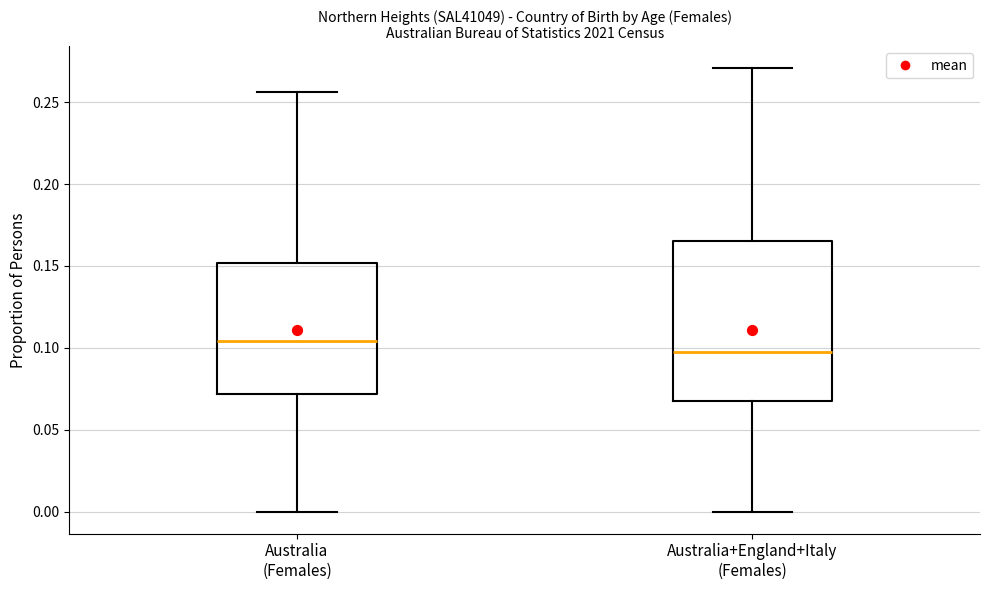

Comparing the boxes themselves (not the whiskers), which one is the tallest?

Australia+England+Italy (Females)